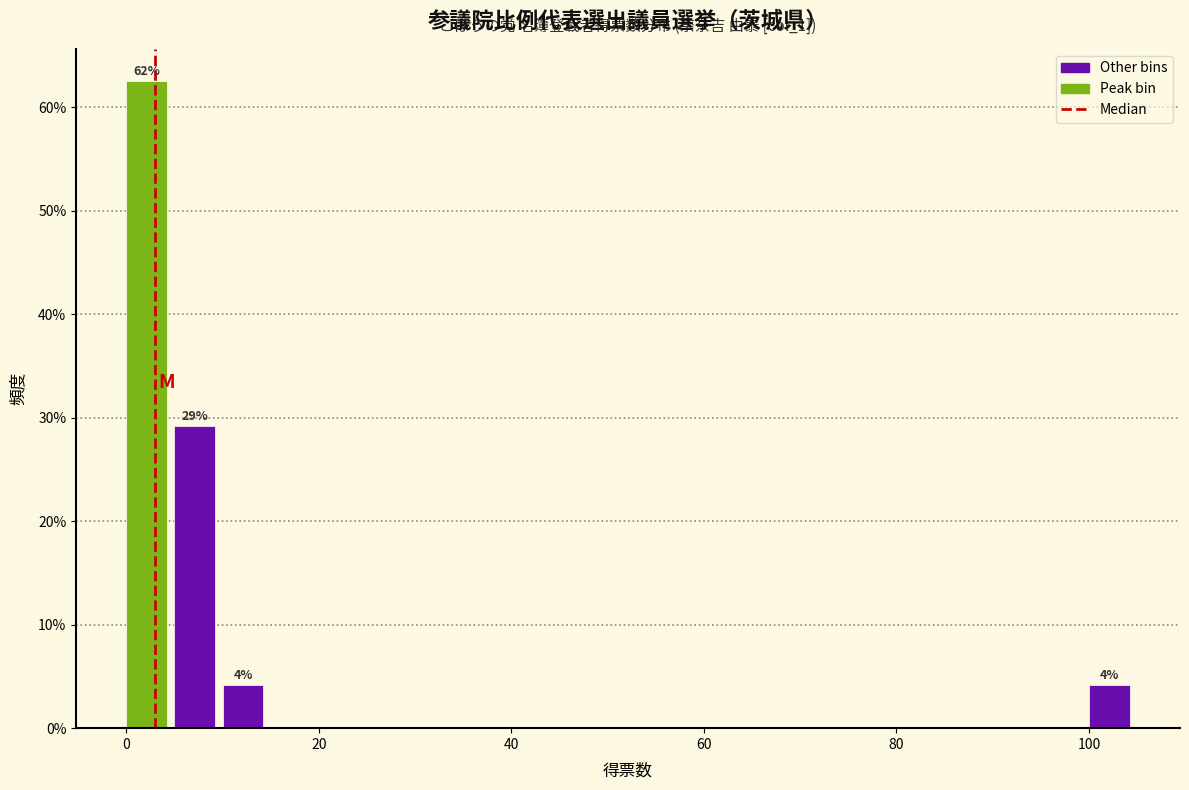

Around what value on the x-axis is the tallest bar? Give the approximate position of its centre, as read against the axis.

2